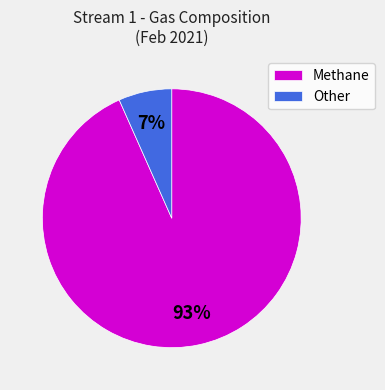

Do Methane and Other together represent more than half of the pie?

Yes